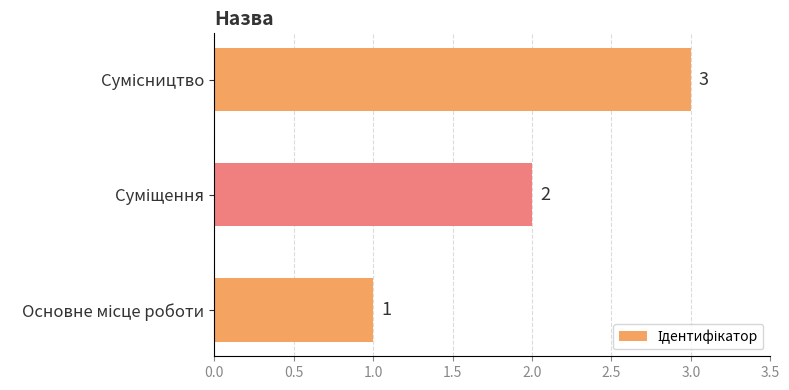

What is the maximum value shown in the chart?

3